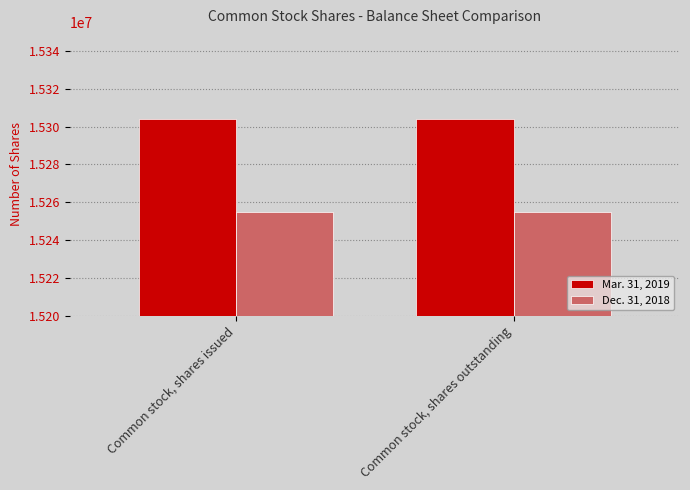

What is the value of the Mar. 31, 2019 bar at the 1st from the left?

15303990